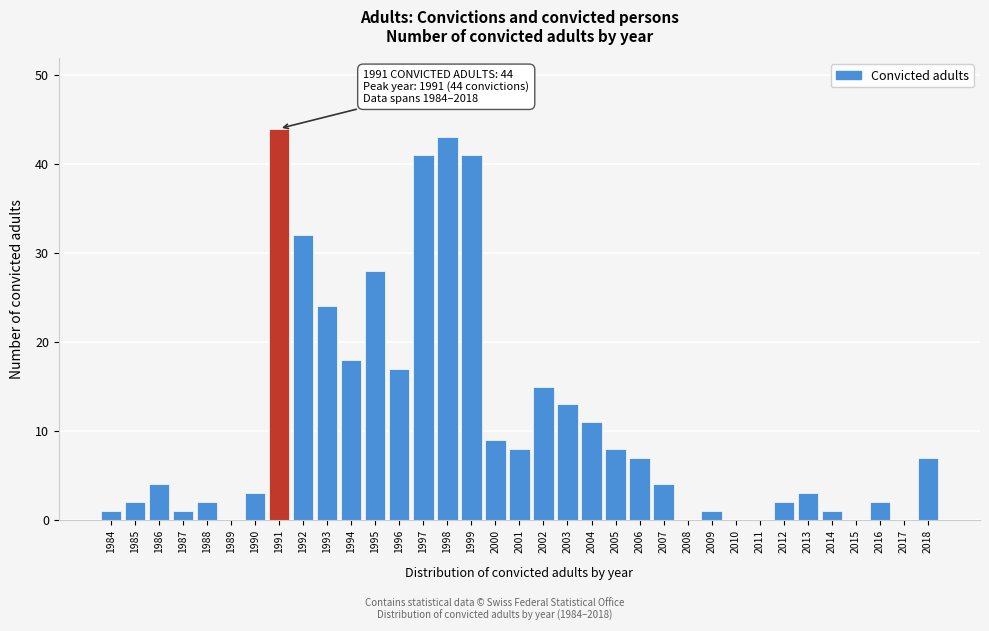

Is it true that the value at 1990 is 5?

False